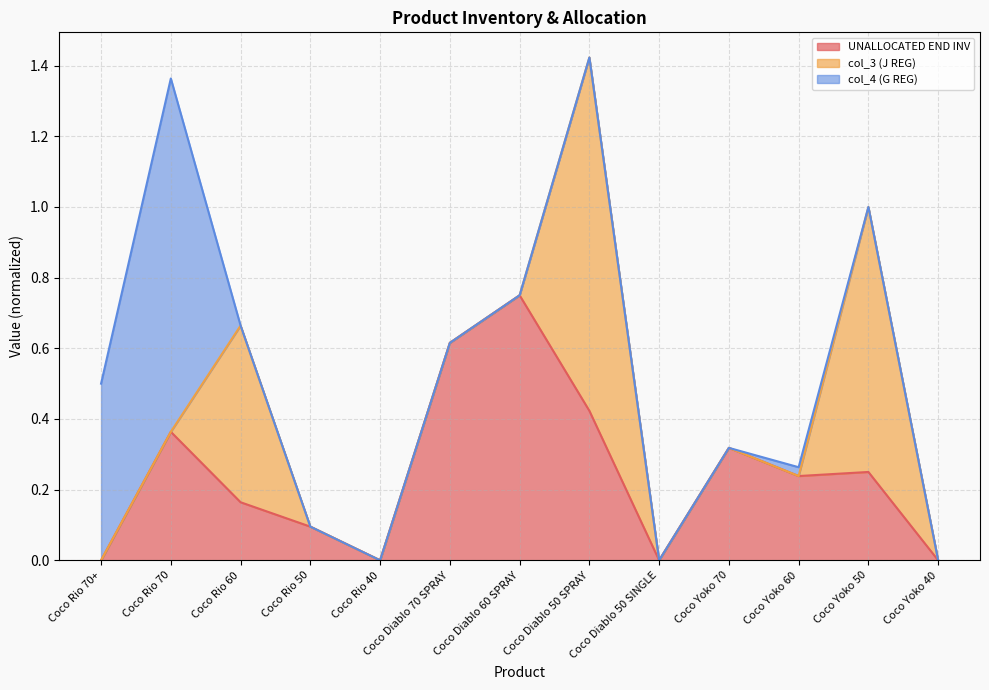

True or false: col_4 (G REG) line and col_3 (J REG) line cross at least once.

False